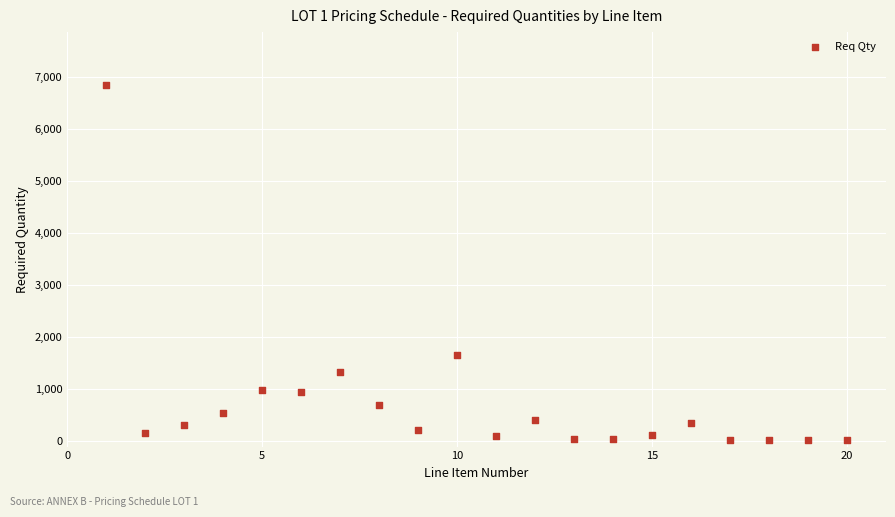

What is the range of Y values (max minus min)?

6815